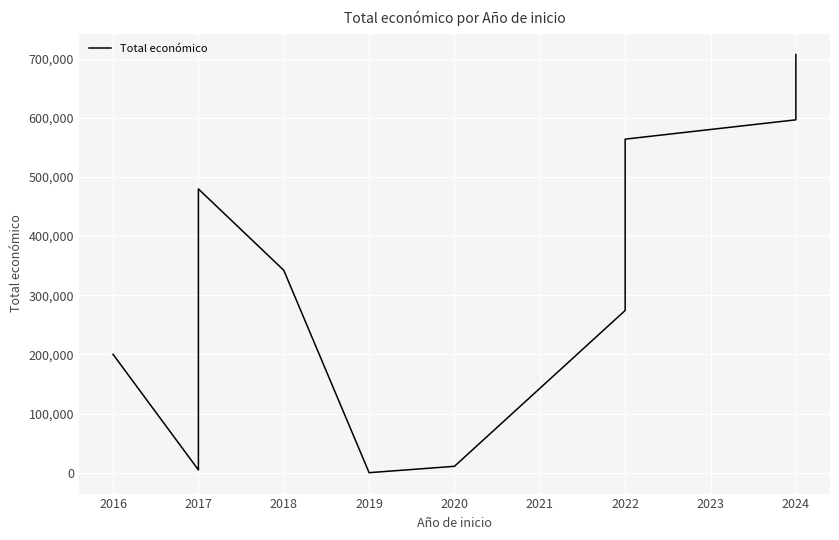

True or false: the data has more than 0 interior local peaks.

True